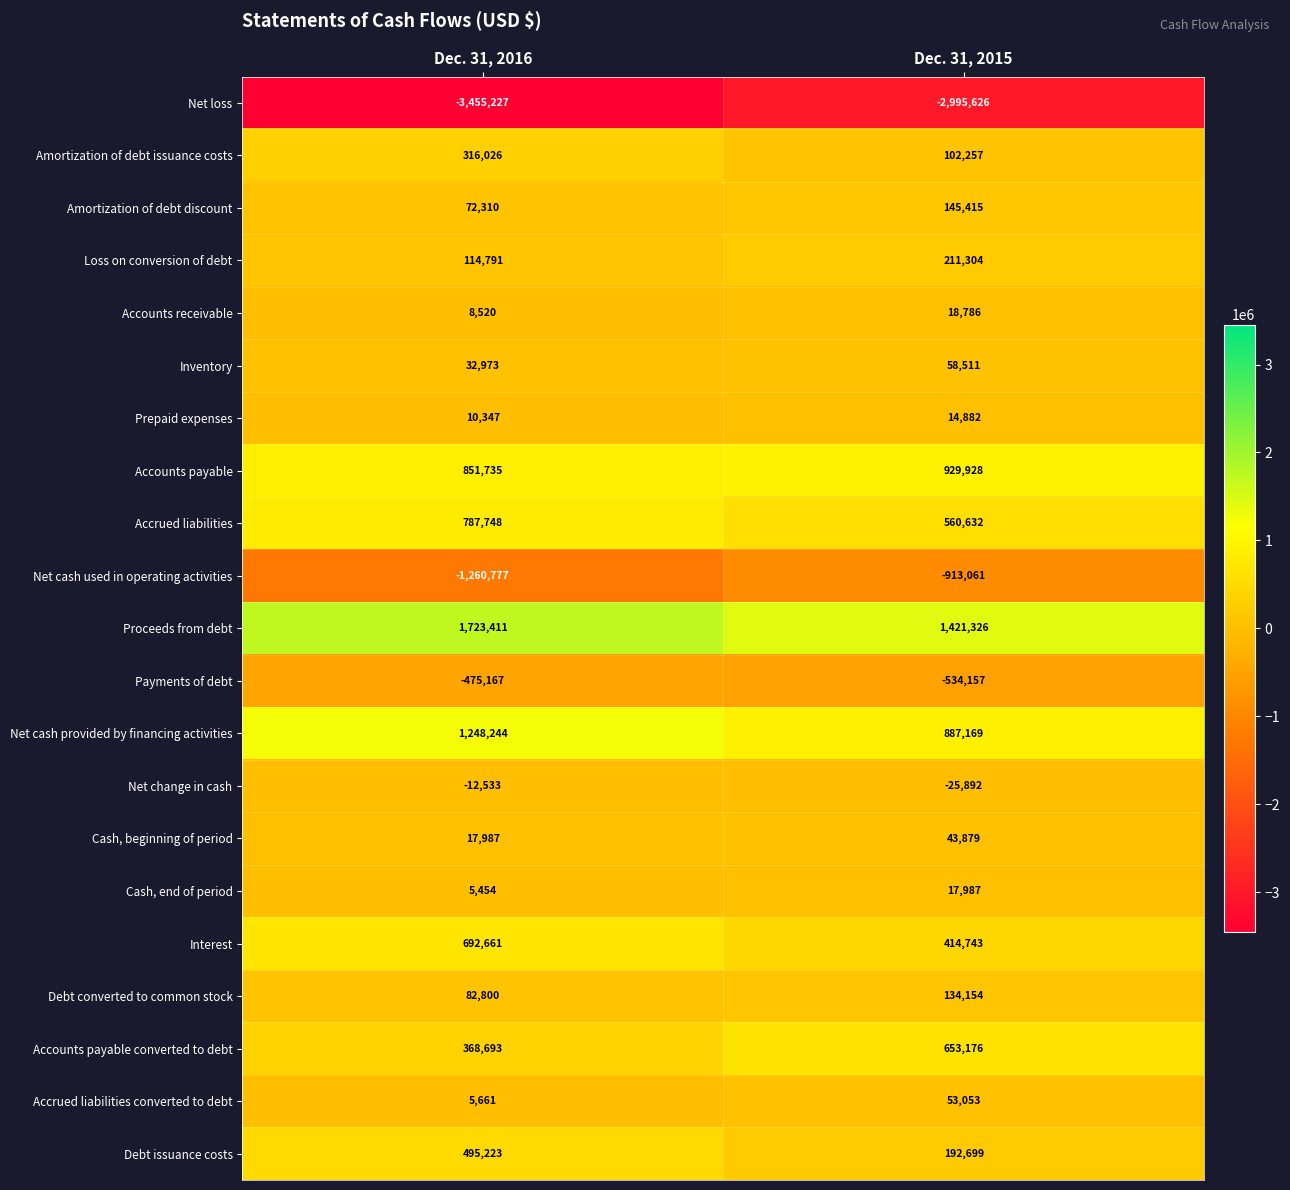

The value of Net cash used in operating activities at Dec. 31, 2016 is -335359. True or false?

False